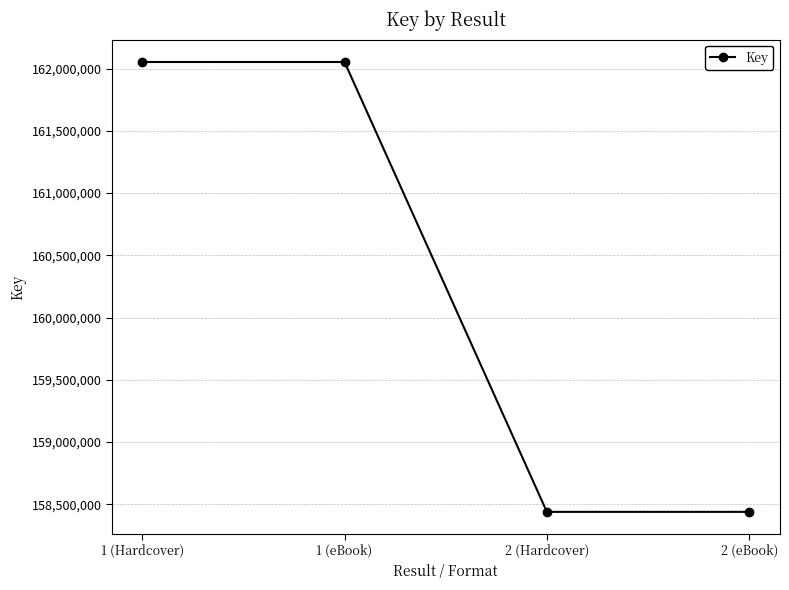

How many values are below 162053752?

2